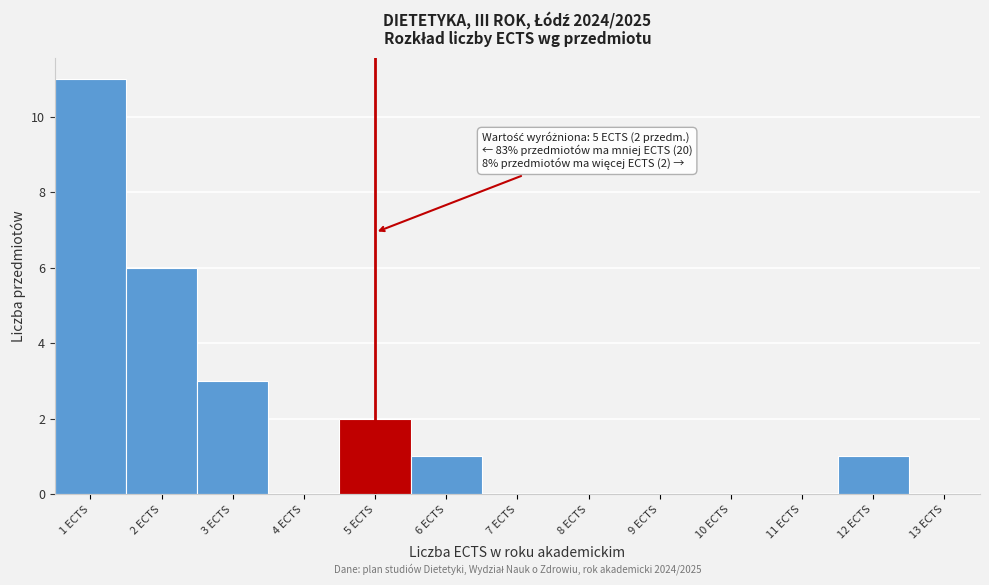

Which range on the x-axis has the tallest bar?

0.5 to 1.5